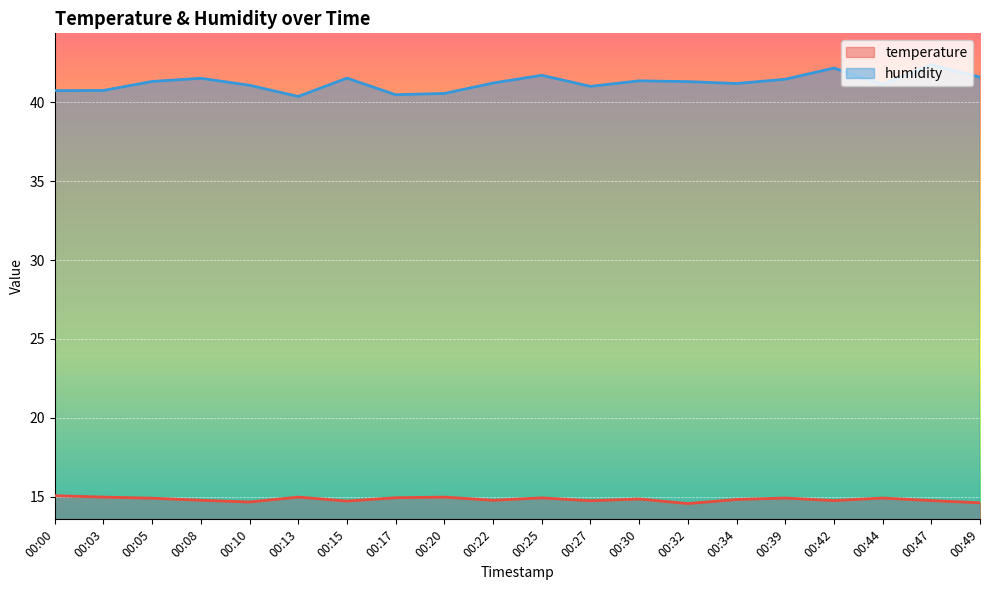

At which category is the sum across all series the highest?

00:47